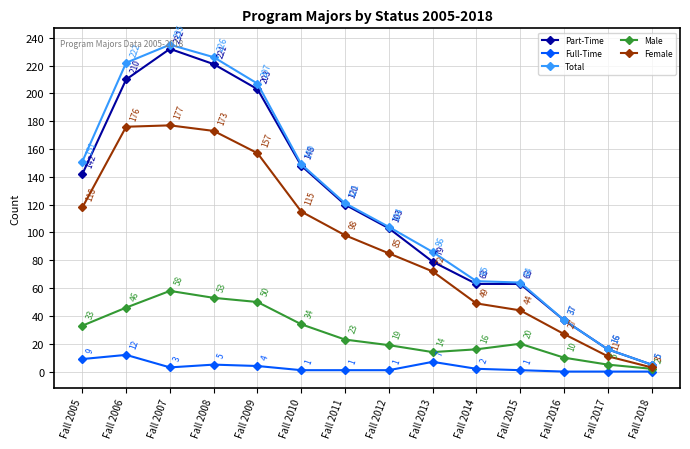

Which category has the highest value in the Total series?

Fall 2007